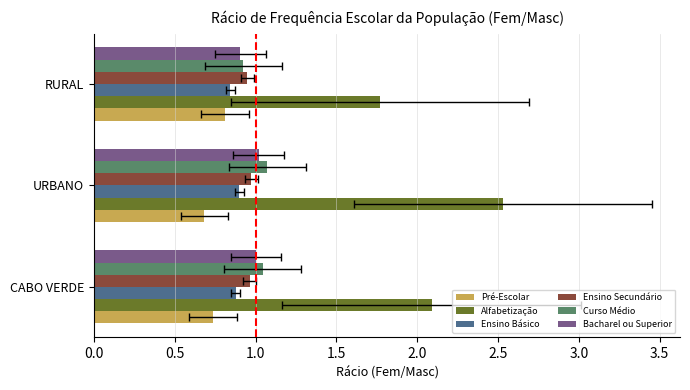

Reading left to right, transcribe all the data shown in this chart.

Pré-Escolar: 0.7	0.7	0.8
Alfabetização: 2.1	2.5	1.8
Ensino Básico: 0.9	0.9	0.8
Ensino Secundário: 1.0	1.0	0.9
Curso Médio: 1.0	1.1	0.9
Bacharel ou Superior: 1.0	1.0	0.9